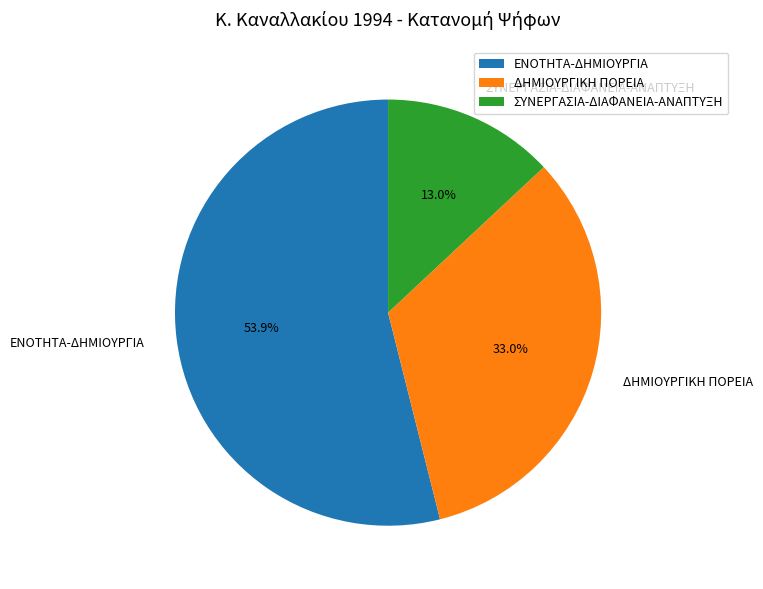

How many slices are in this pie chart?

3